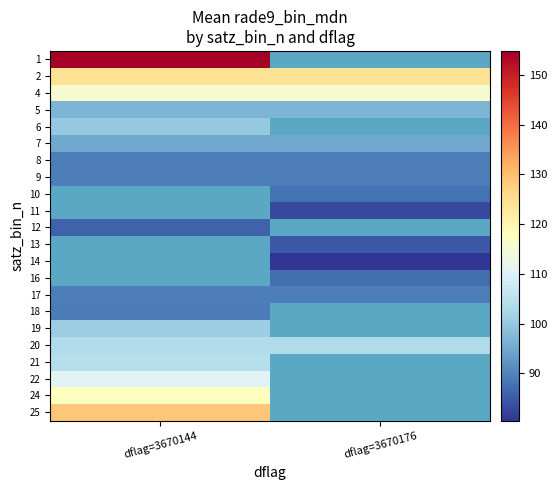

At which label is row_17 closest to 103?

dflag=3670144